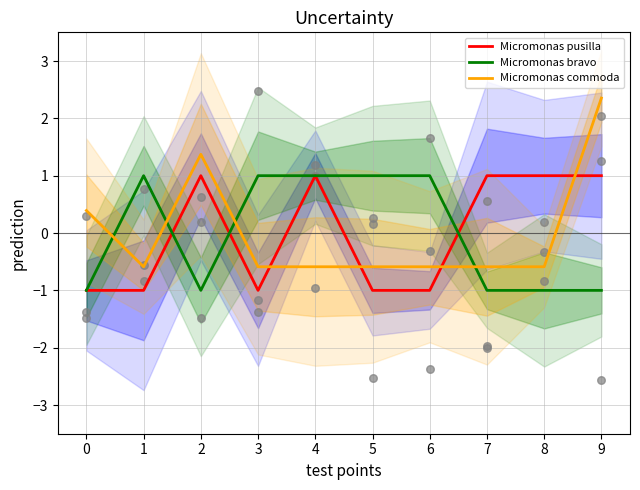

What are all the series names shown in the legend?

Micromonas pusilla, Micromonas bravo, Micromonas commoda